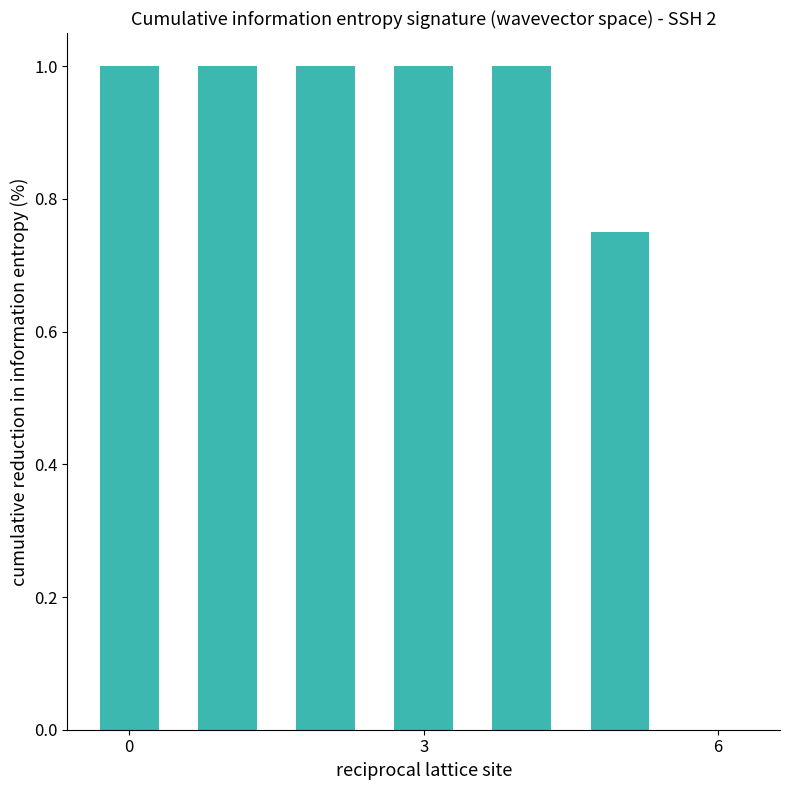

What is the maximum value shown in the chart?

1.0